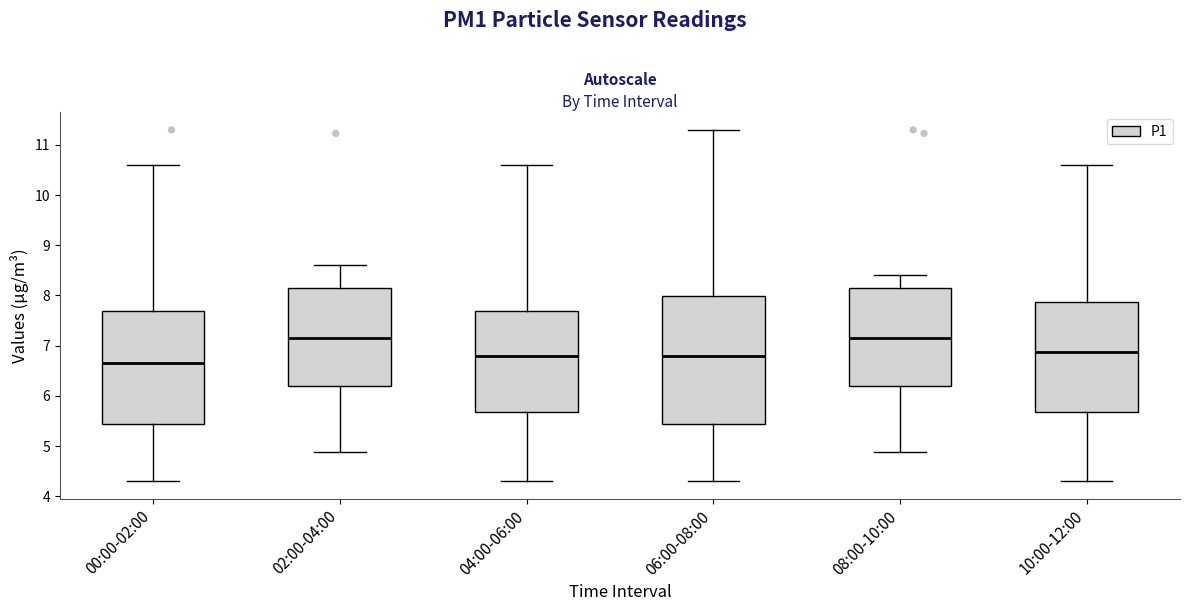

Reading left to right, transcribe this box plot: for each box, give where its median line is, the range the box spans, and where its two whiskers end, as read against the y-axis. The values are not printed on the chart, so give them approximately, as read against the axis.

00:00-02:00: median 6.6, box 5.4 to 7.7, whiskers 4.3 to 10.6
02:00-04:00: median 7.2, box 6.2 to 8.2, whiskers 4.9 to 8.6
04:00-06:00: median 6.8, box 5.7 to 7.7, whiskers 4.3 to 10.6
06:00-08:00: median 6.8, box 5.4 to 8.0, whiskers 4.3 to 11.3
08:00-10:00: median 7.2, box 6.2 to 8.2, whiskers 4.9 to 8.4
10:00-12:00: median 6.9, box 5.7 to 7.9, whiskers 4.3 to 10.6